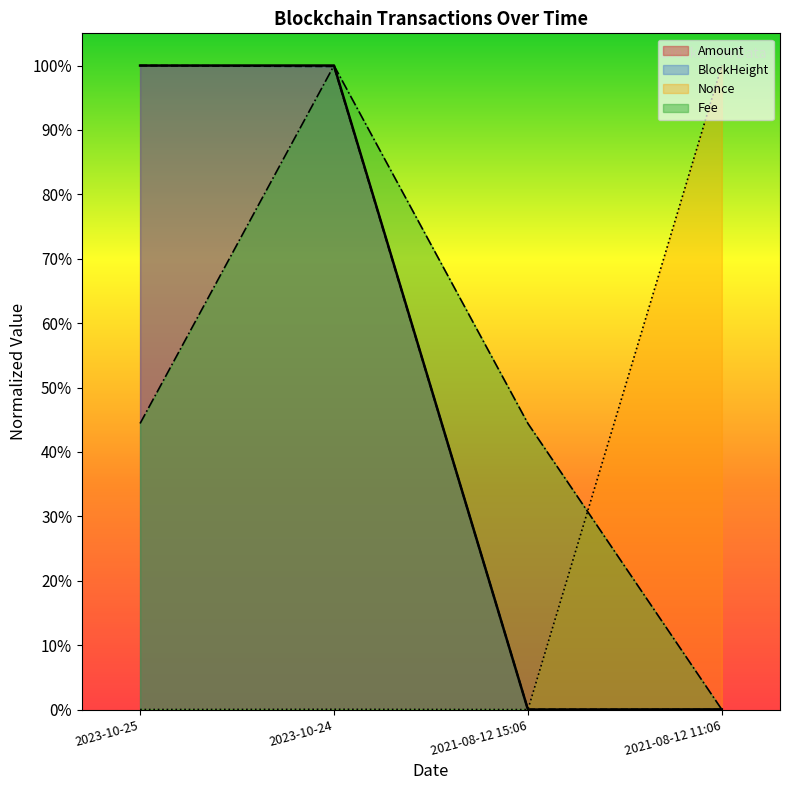

How many data points in BlockHeight are above 0?

3